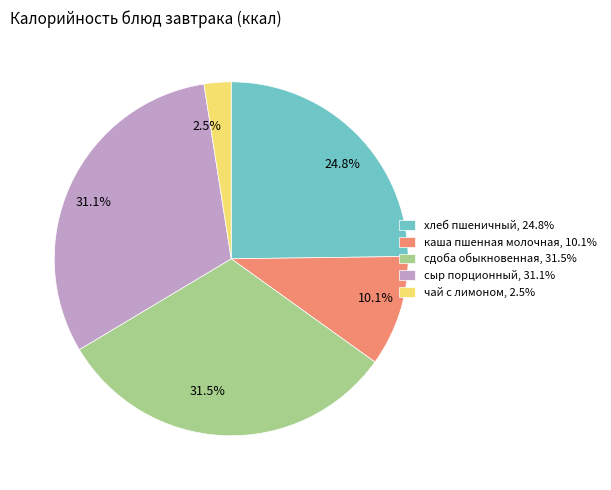

What percentage is the сыр порционный slice, to the nearest percent?

31%